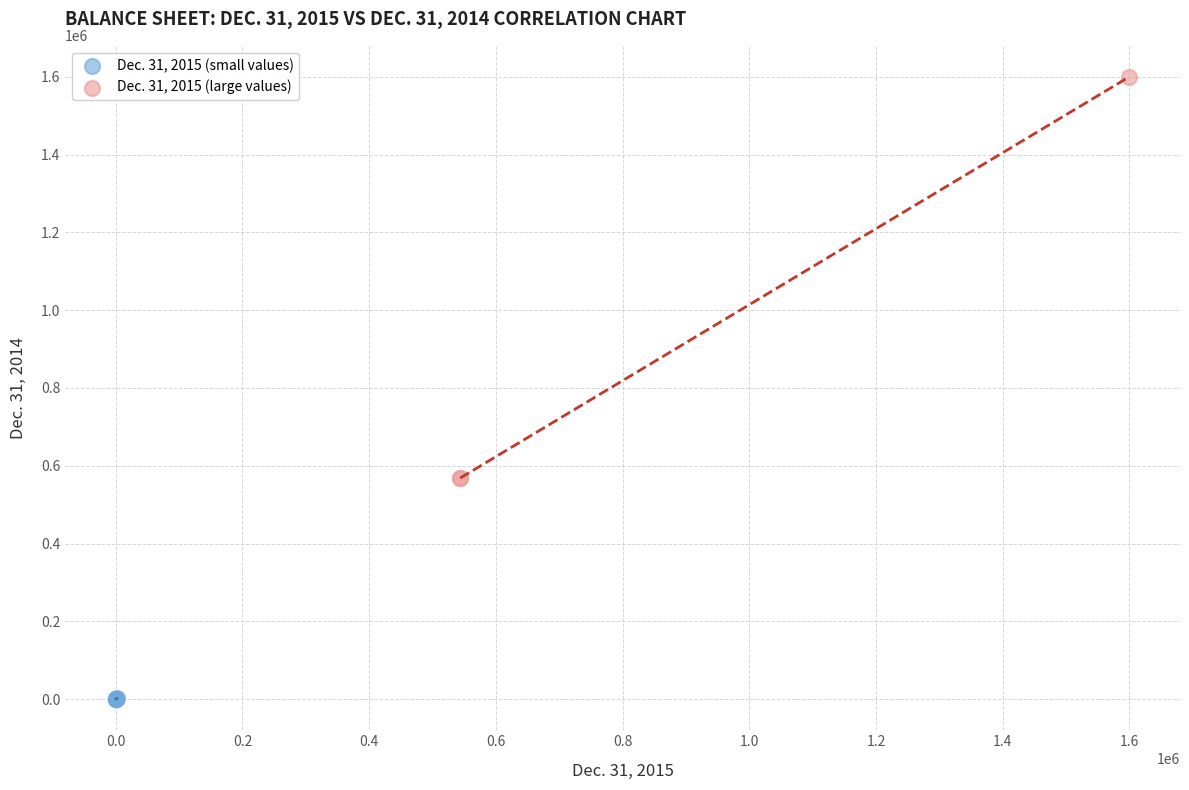

Which series reaches the maximum Y coordinate?

Dec. 31, 2015 (large values)